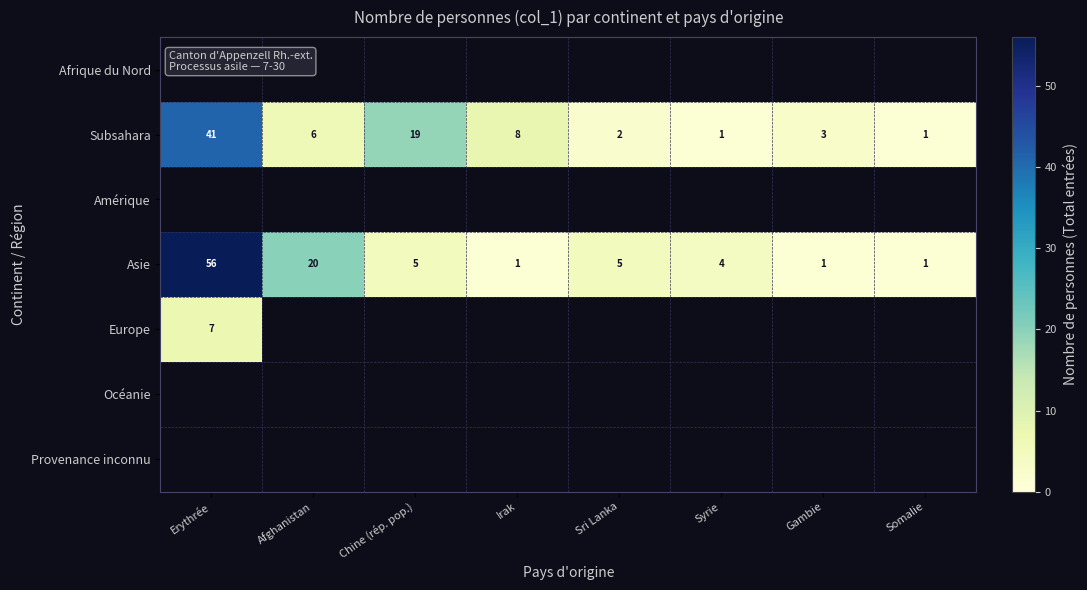

Where is Asie nearest to the value 28?

Afghanistan